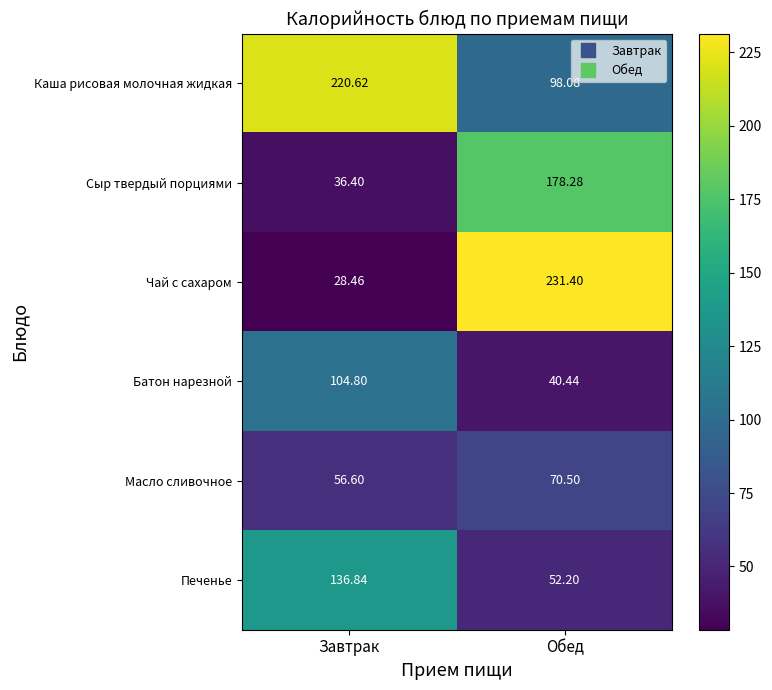

At which label does Сыр твердый порциями reach its peak?

Обед